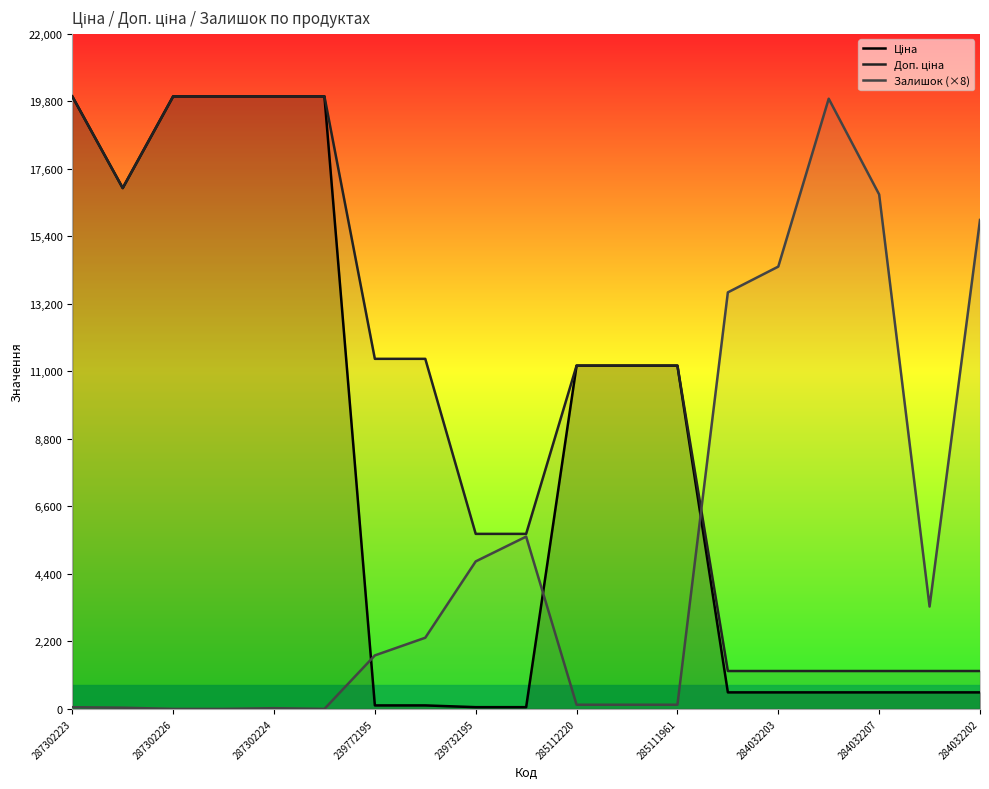

Where is Залишок (×8) nearest to the value 9944?

13